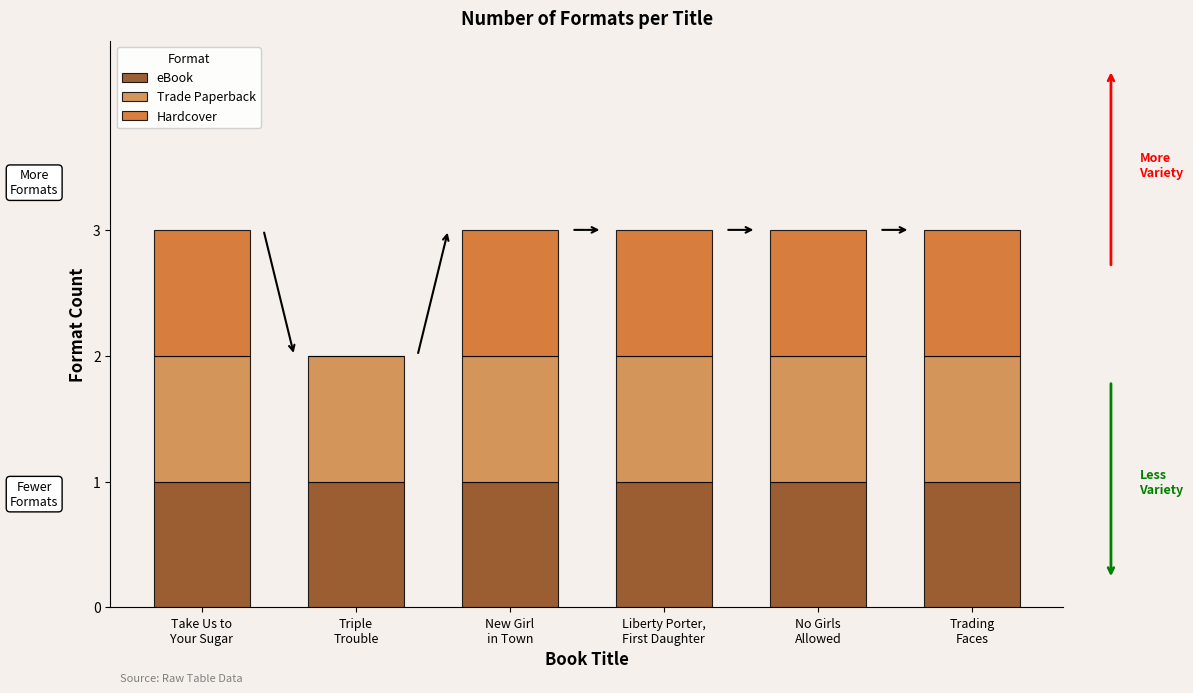

What is the sum of all eBook values?

6